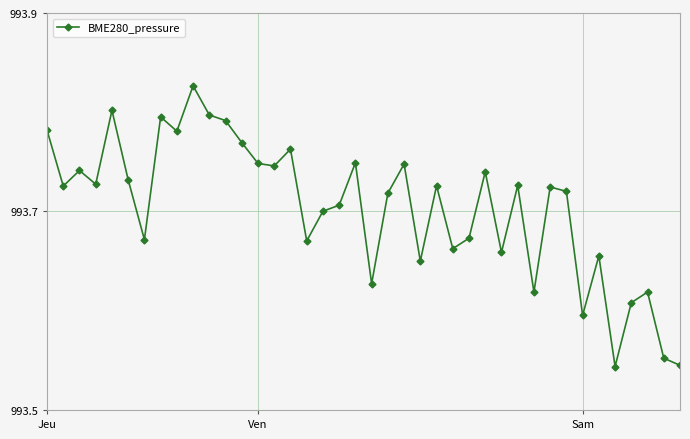

What is the difference between the maximum and minimum values?

0.3